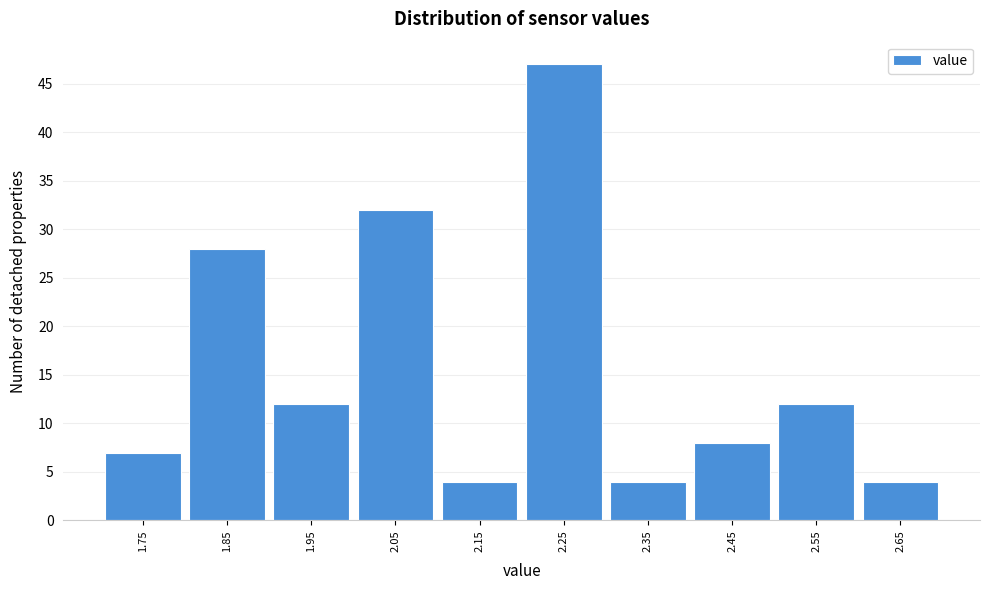

Reading left to right, transcribe this chart: for each bar, give the range it covers on the x-axis and its height. The values are not printed on the chart, so give them approximately, as read against the axis.

1.7 to 1.8: 7
1.8 to 1.9: 28
1.9 to 2.0: 12
2.0 to 2.1: 32
2.1 to 2.2: 4
2.2 to 2.3: 47
2.3 to 2.4: 4
2.4 to 2.5: 8
2.5 to 2.6: 12
2.6 to 2.7: 4